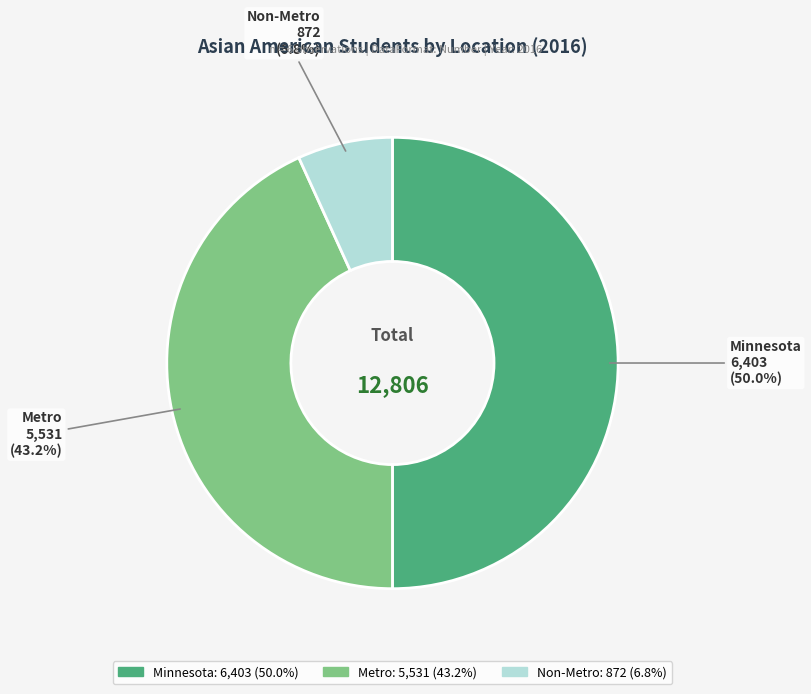

What percentage is the Metro slice, to the nearest percent?

43%